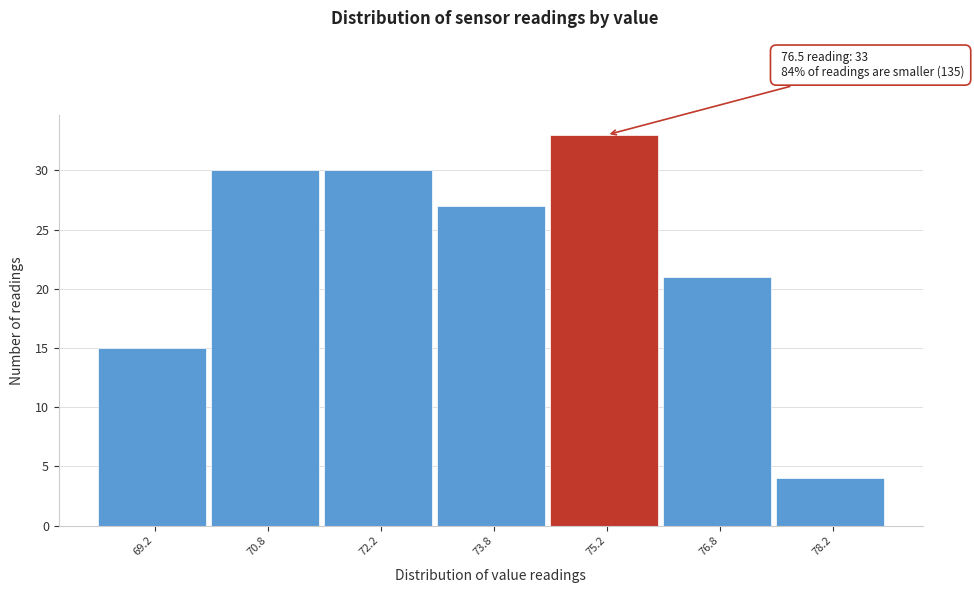

Reading left to right, what are all the values shown in this chart?

69.2=15	70.8=30	72.2=30	73.8=27	75.2=33	76.8=21	78.2=4